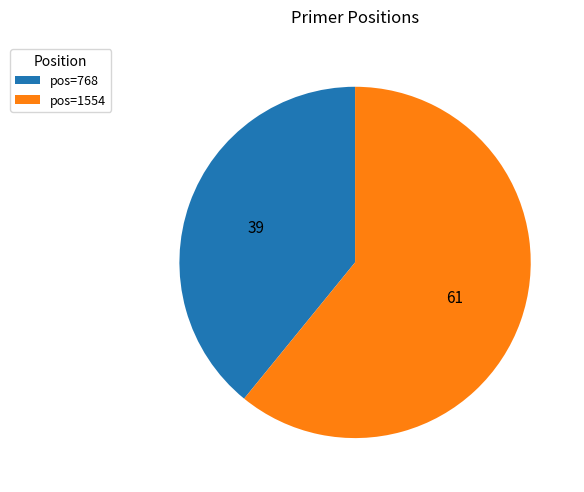

Approximately how many times larger is the value at pos=768 compared to pos=1554?

0.6